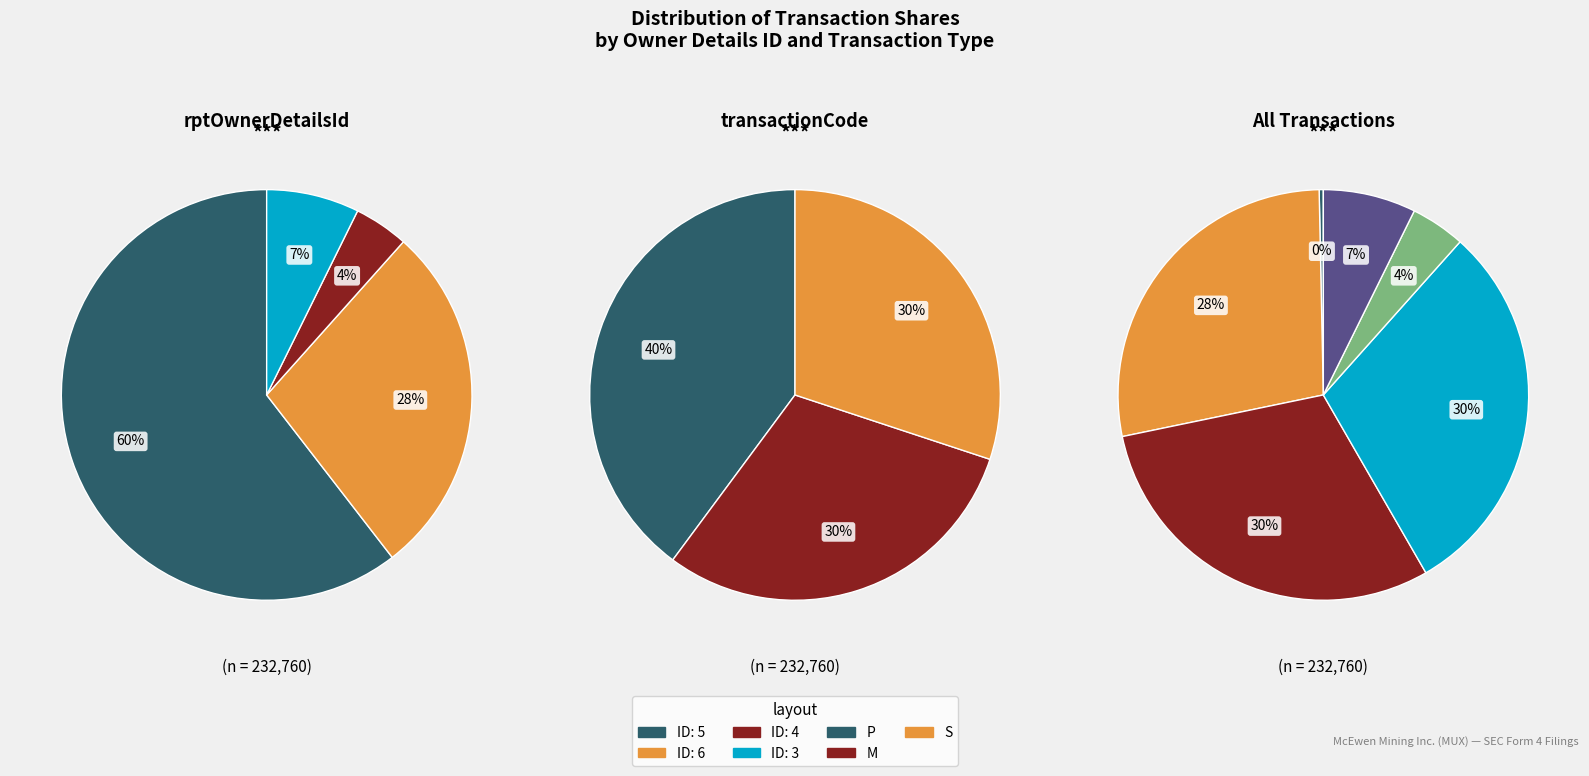

Is 3 (2015-03-12) the majority of the pie?

No